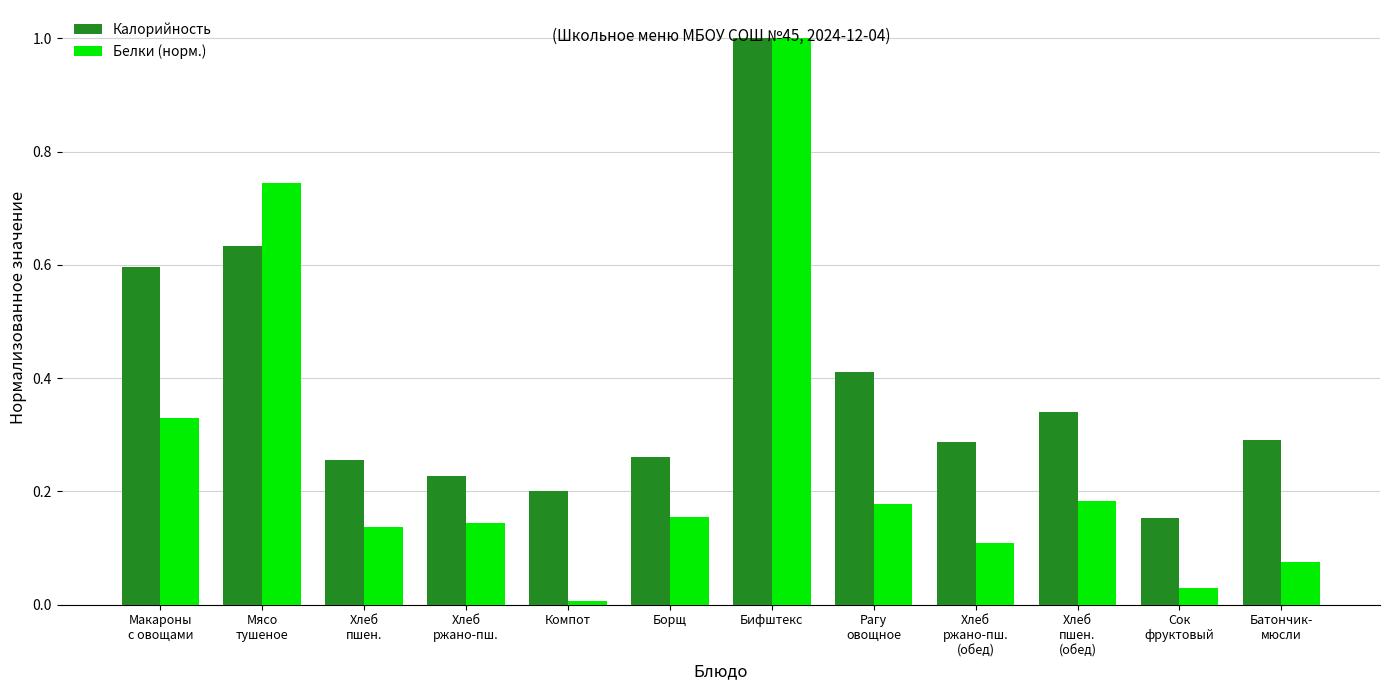

Rank the series by their average value, from highest to lowest.

Калорийность, Белки (норм.)